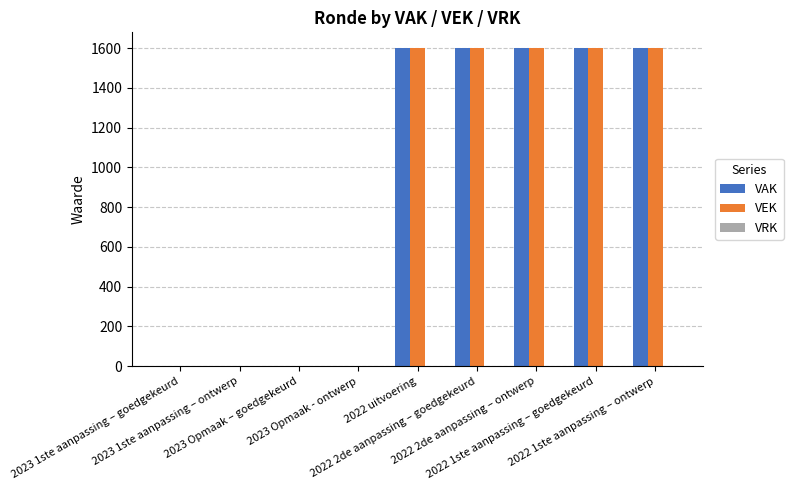

How many data points does each series have?

9